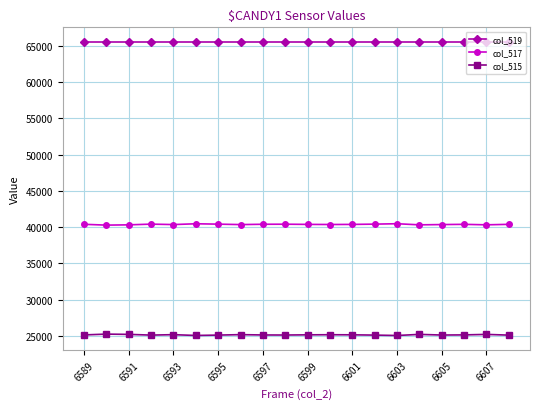

Rank the series by their average value, from highest to lowest.

col_519, col_517, col_515